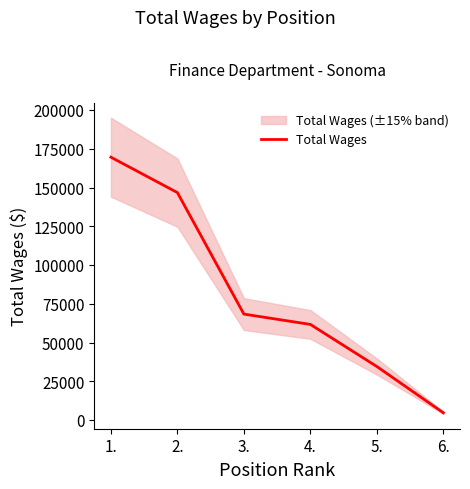

List the labels in order of value, largest first.

1., 2., 3., 4., 5., 6.